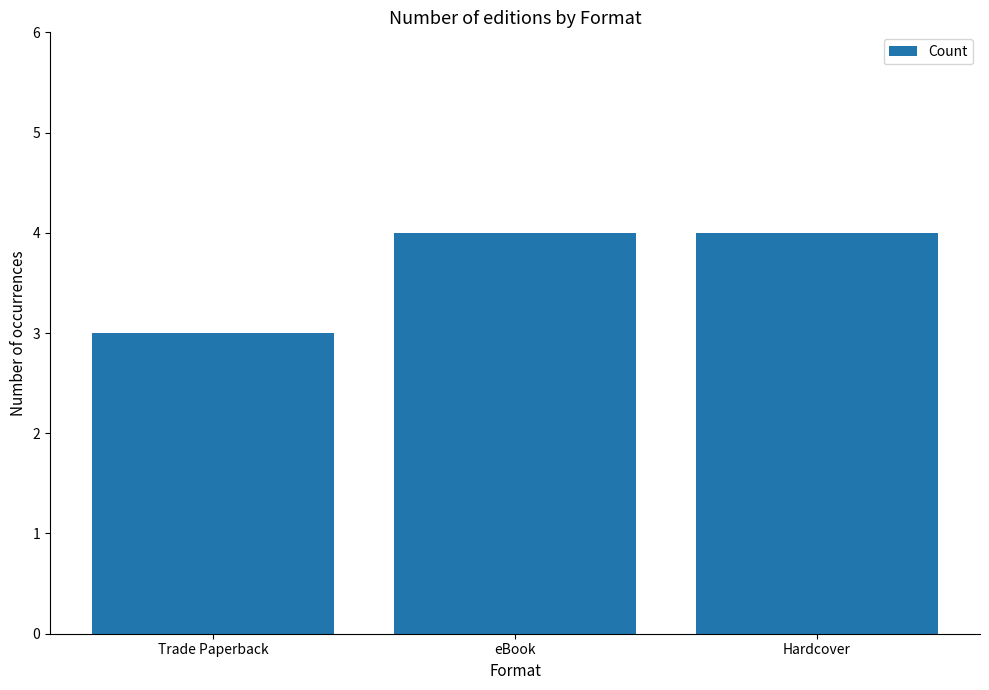

What position from the right is eBook?

2